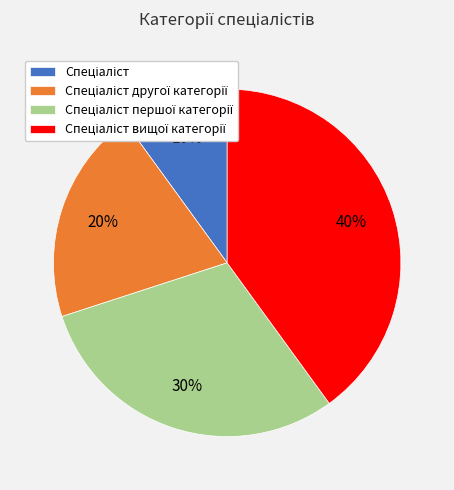

To the nearest percent, what is the average slice percentage?

25%